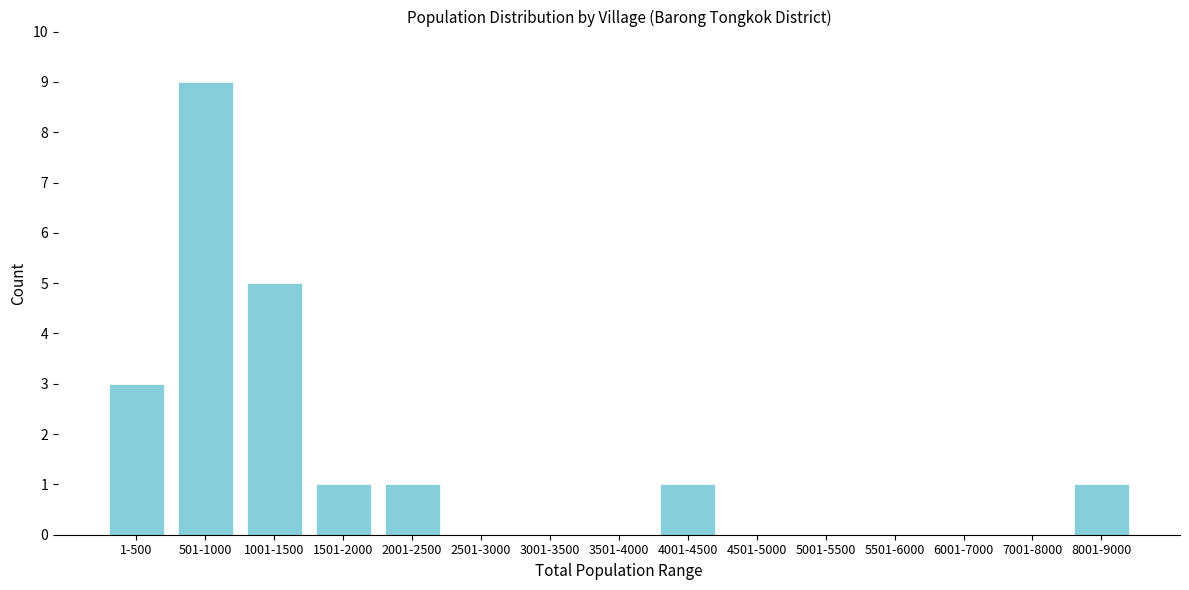

Reading left to right, extract all data points from this chart.

1-500=3	501-1000=9	1001-1500=5	1501-2000=1	2001-2500=1	2501-3000=0	3001-3500=0	3501-4000=0	4001-4500=1	4501-5000=0	5001-5500=0	5501-6000=0	6001-7000=0	7001-8000=0	8001-9000=1